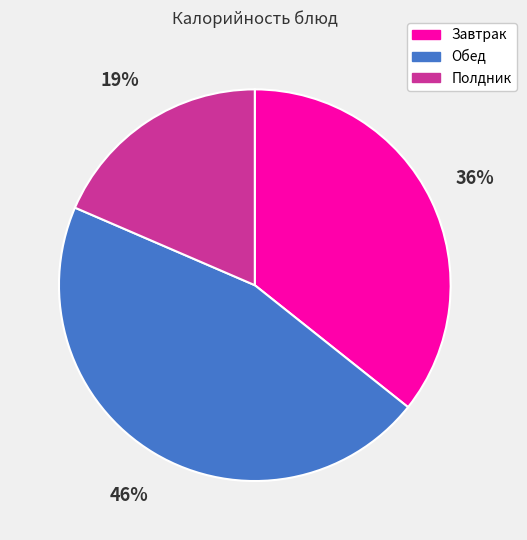

To the nearest percent, what portion does Полдник represent?

19%